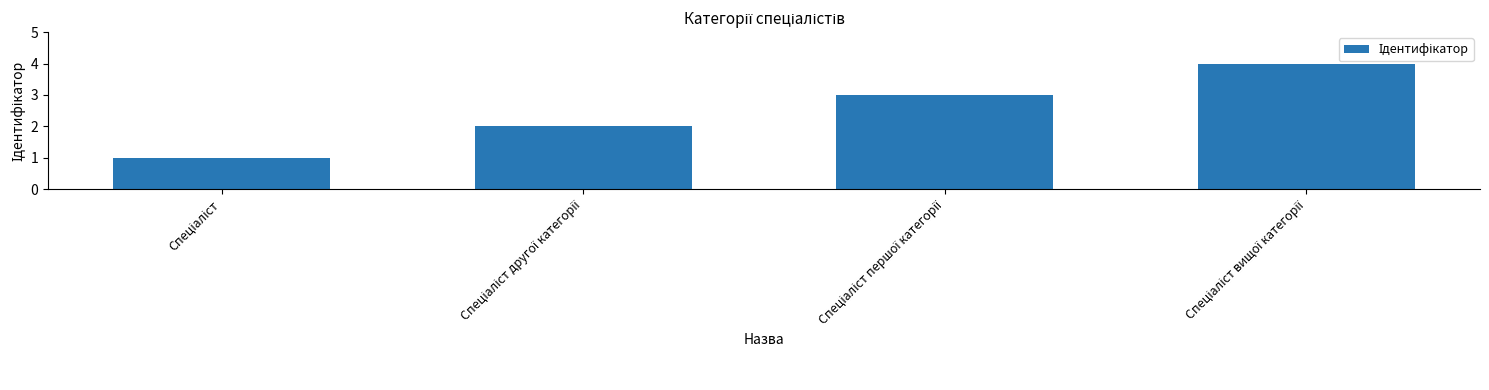

What is the maximum value shown in the chart?

4